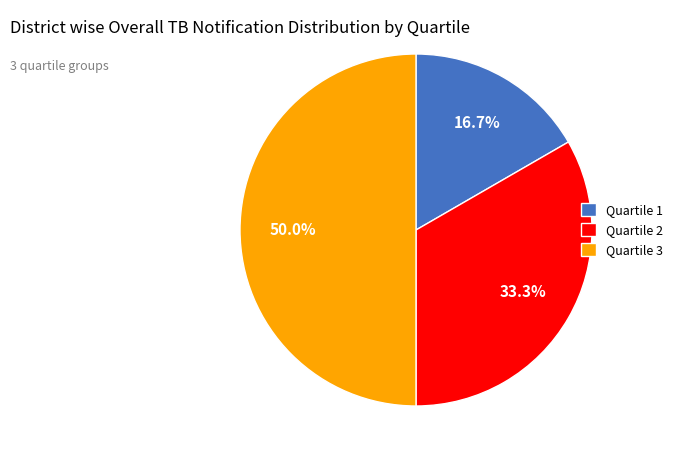

Which has a higher value, Quartile 1 or Quartile 2?

Quartile 2